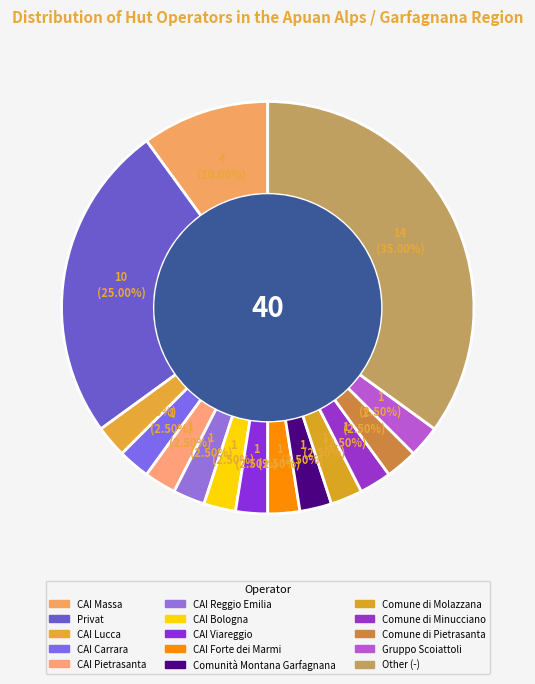

Combined, what portion of the pie is Gruppo Scoiattoli and CAI Reggio Emilia?

5.0%